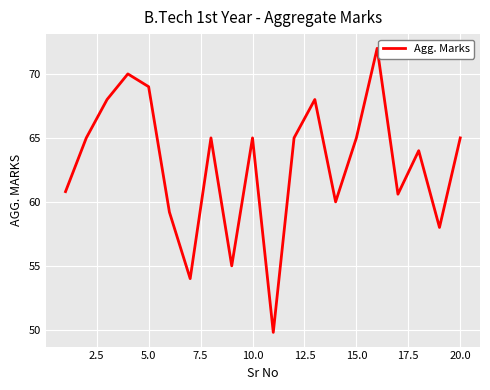

What is the maximum value shown in the chart?

72.0